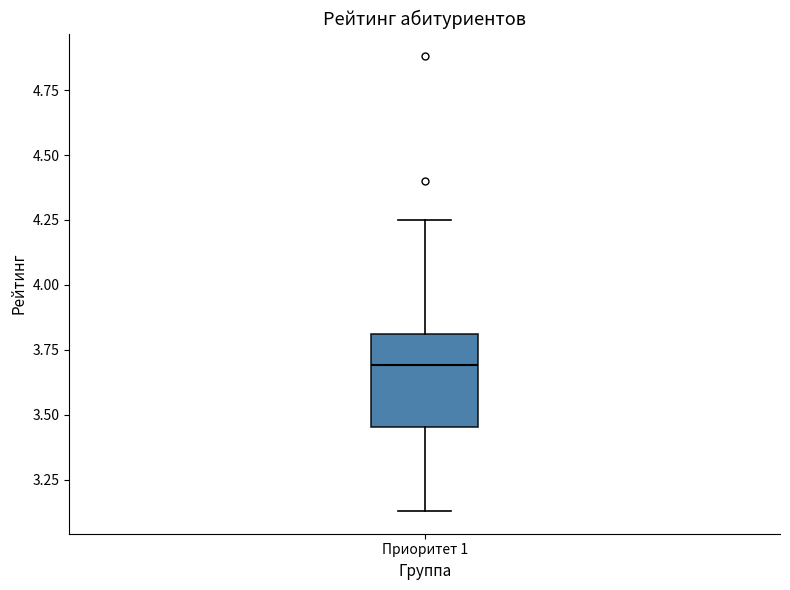

Transcribe this box plot: give where the median line is, the range the box spans, and where the two whiskers end, as read against the y-axis. The values are not printed on the chart, so give them approximately, as read against the axis.

median 3.70, box 3.45 to 3.80, whiskers 3.15 to 4.25